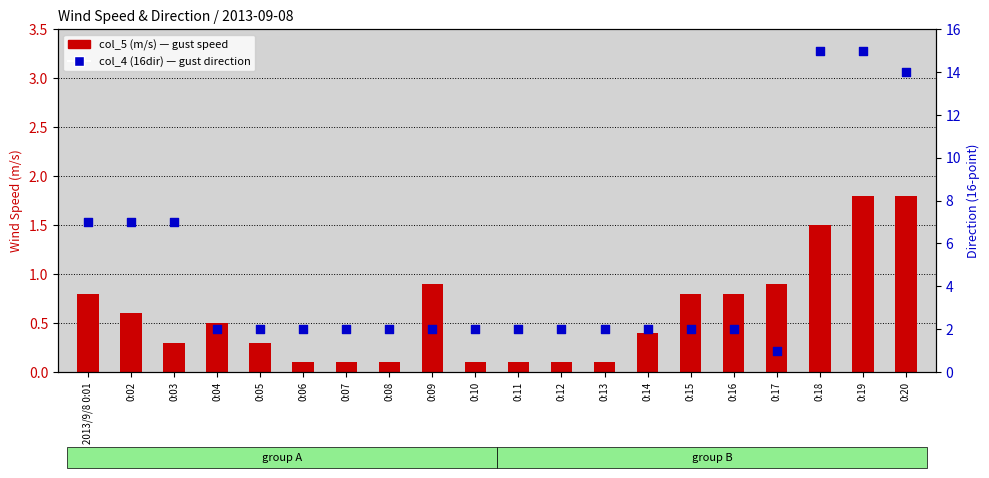

Which series reaches the minimum Y coordinate?

col_5 (m/s)